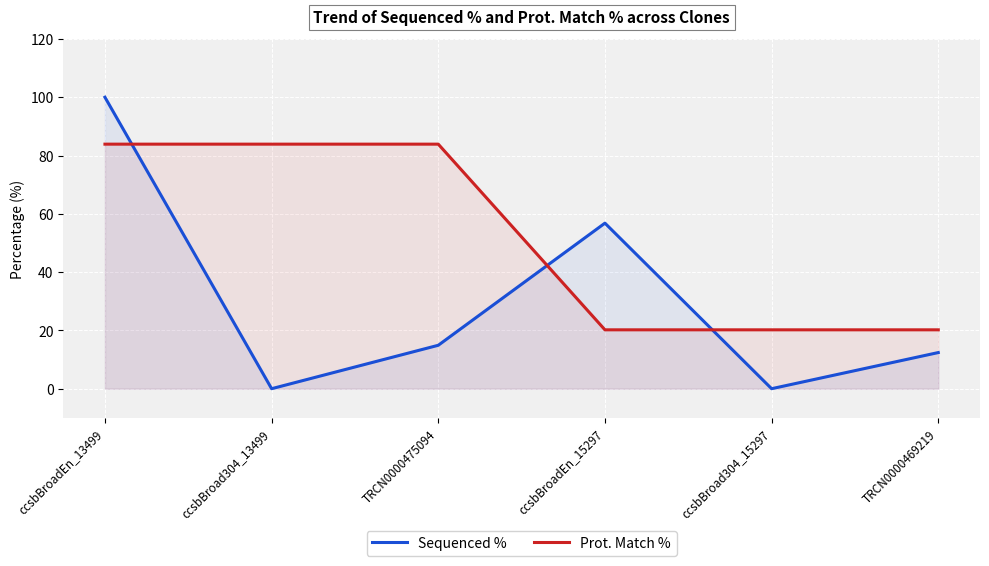

Is the value of Sequenced % at ccsbBroad304_15297 greater than the value of Prot. Match % at ccsbBroadEn_13499?

No